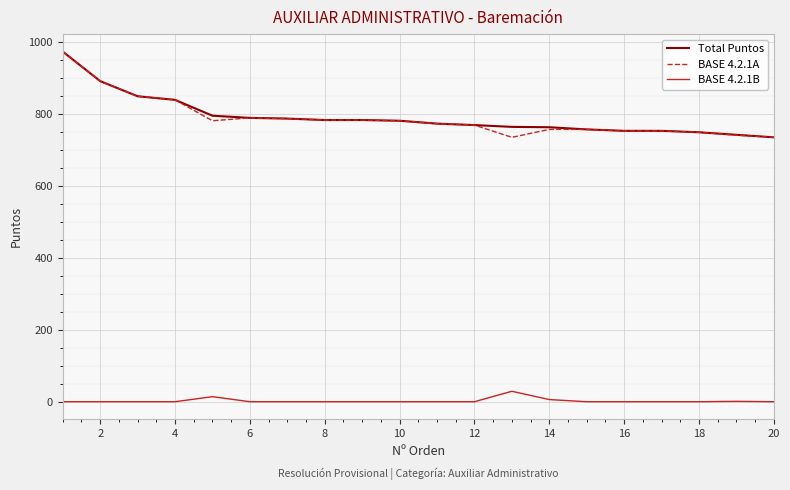

What is the maximum value shown in the chart?

972